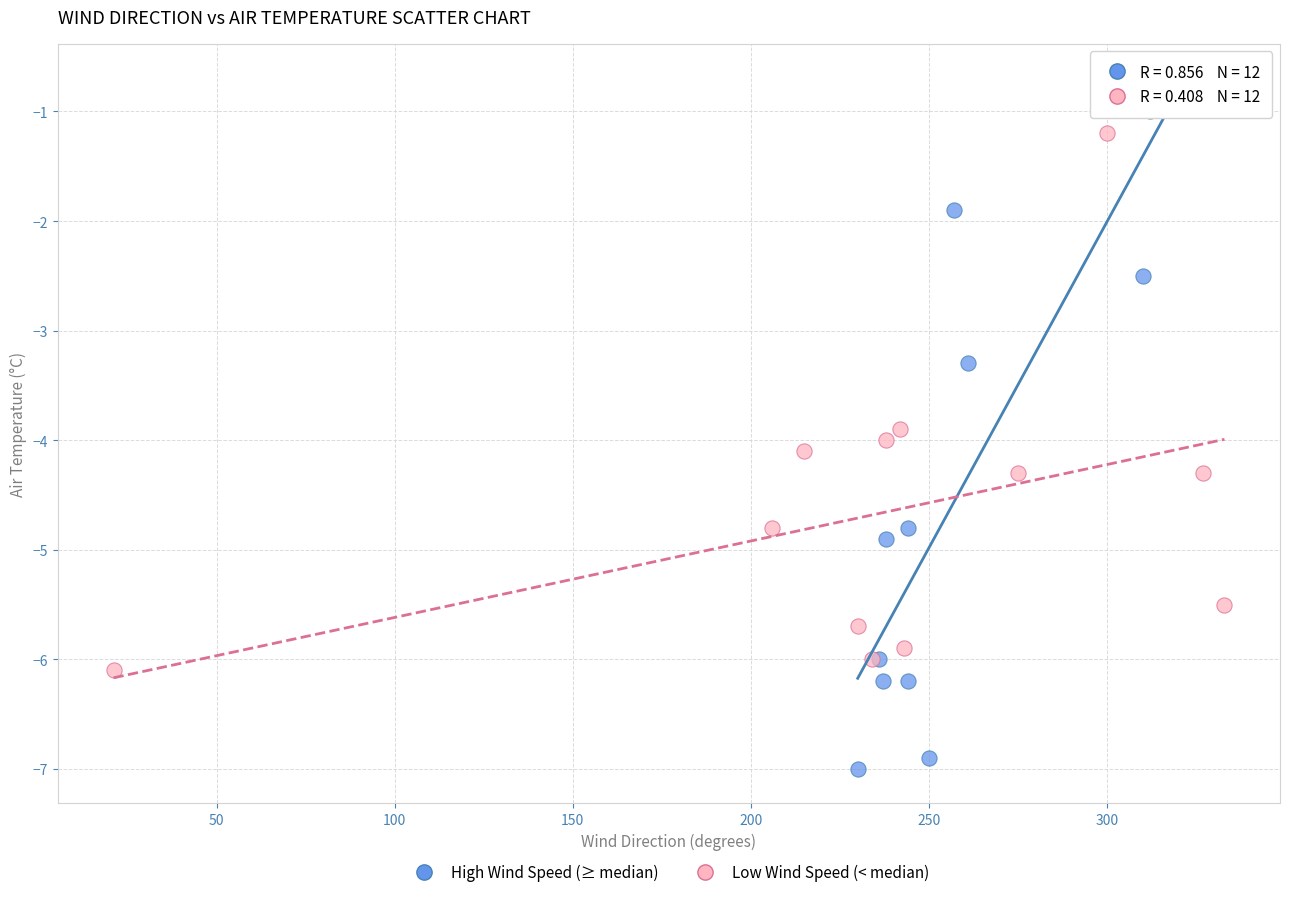

Which series contains the highest Y value?

High Wind Speed (≥ median)